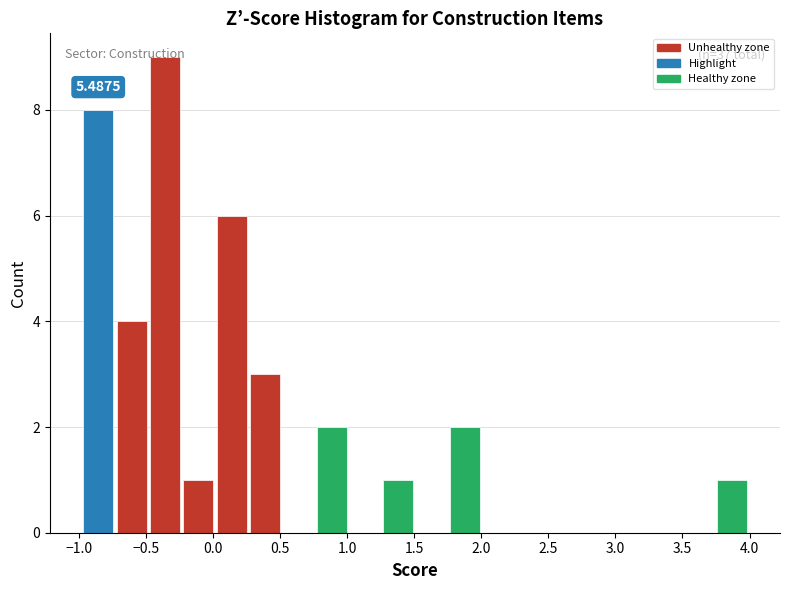

Over which range of the x-axis is the bar tallest?

-0.50 to -0.25